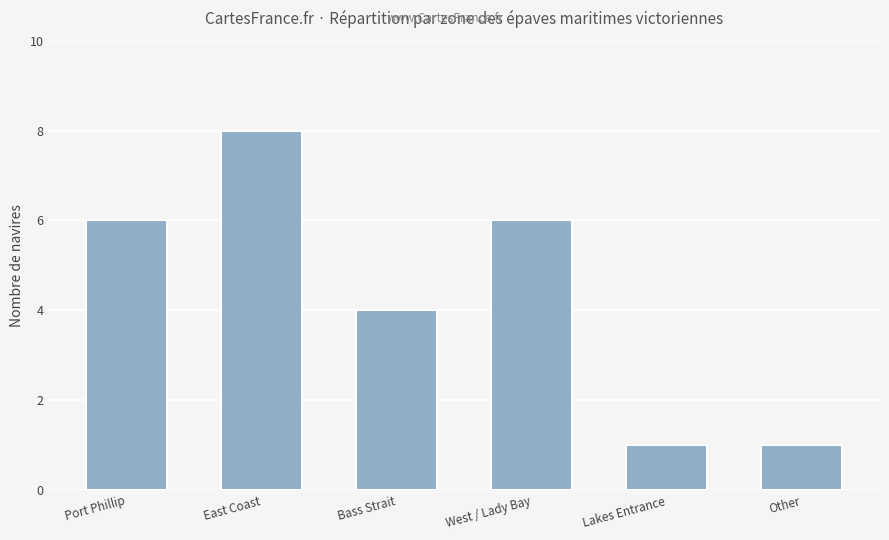

Reading left to right, extract all data points from this chart.

6	8	4	6	1	1